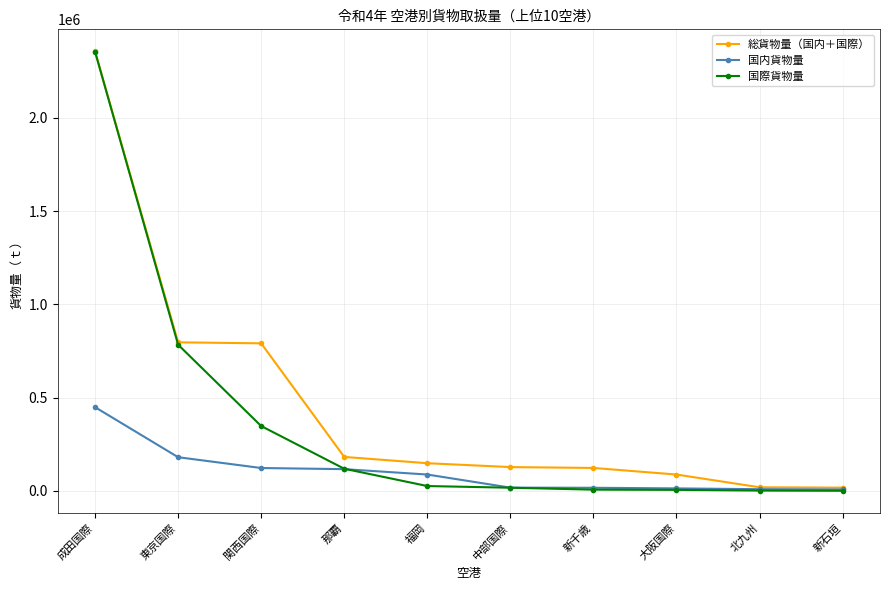

Is this an area chart (filled region under the line)?

No